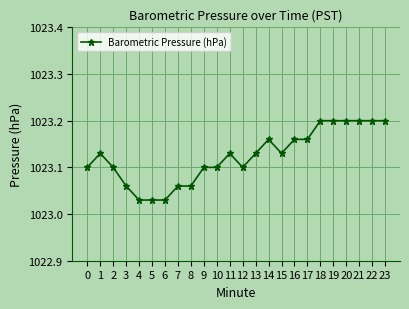

Which has a higher value, 22 or 17?

22